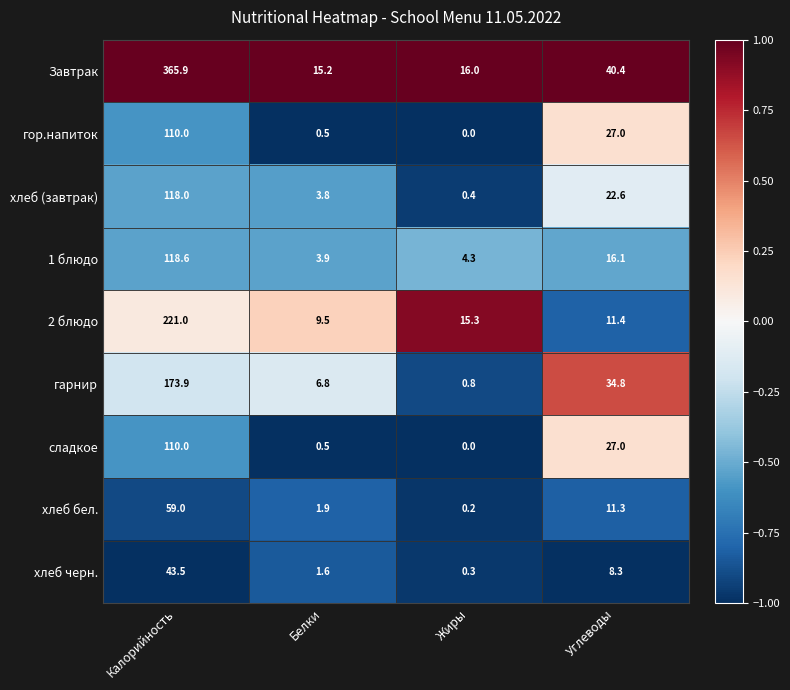

The Завтрак series shows 40.4 at Углеводы. True or false?

True